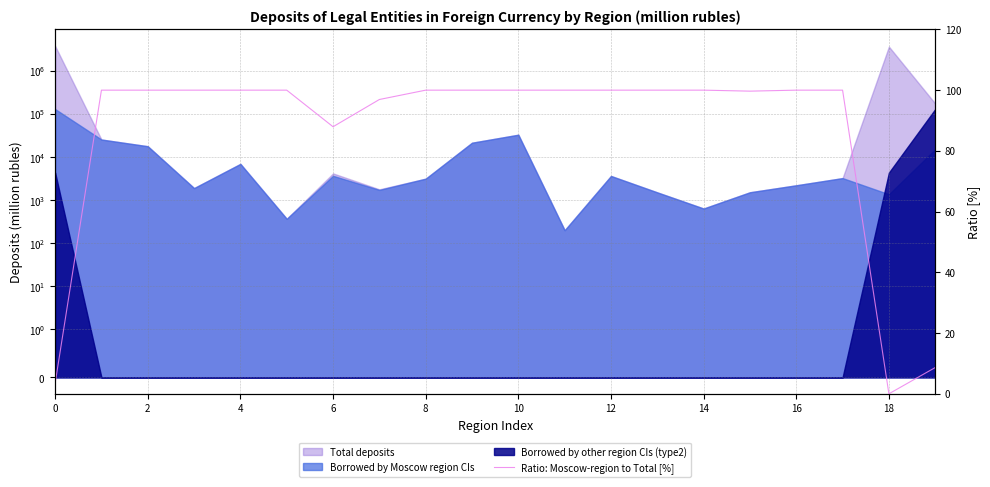

Reading left to right, what are all the values shown in this chart?

3.4	100.0	100.0	100.0	100.0	100.0	88.0	96.9	100.0	100.0	100.0	100.0	100.0	100.0	100.0	99.7	100.0	100.0	0.0	8.7